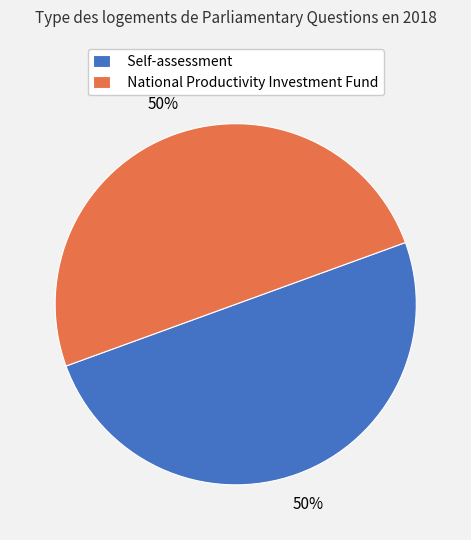

Is the sum of Self-assessment and National Productivity Investment Fund greater than half?

Yes